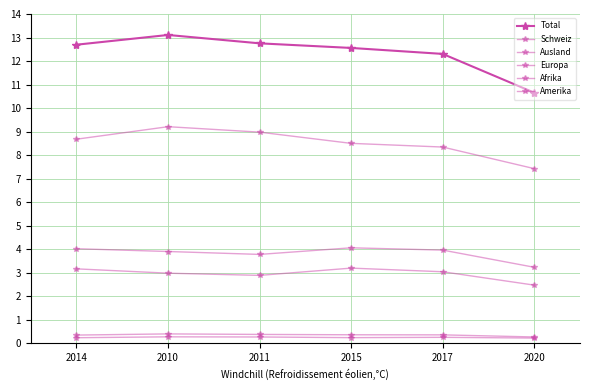

How many lines are shown in the chart?

6